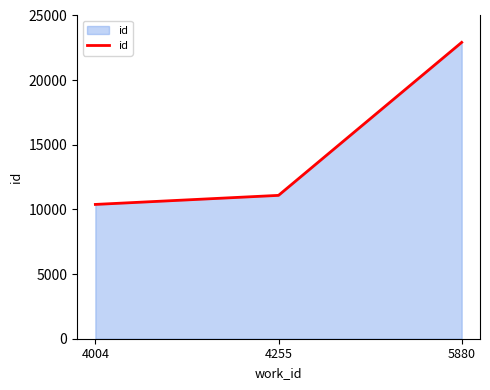

What is the average value?

14799